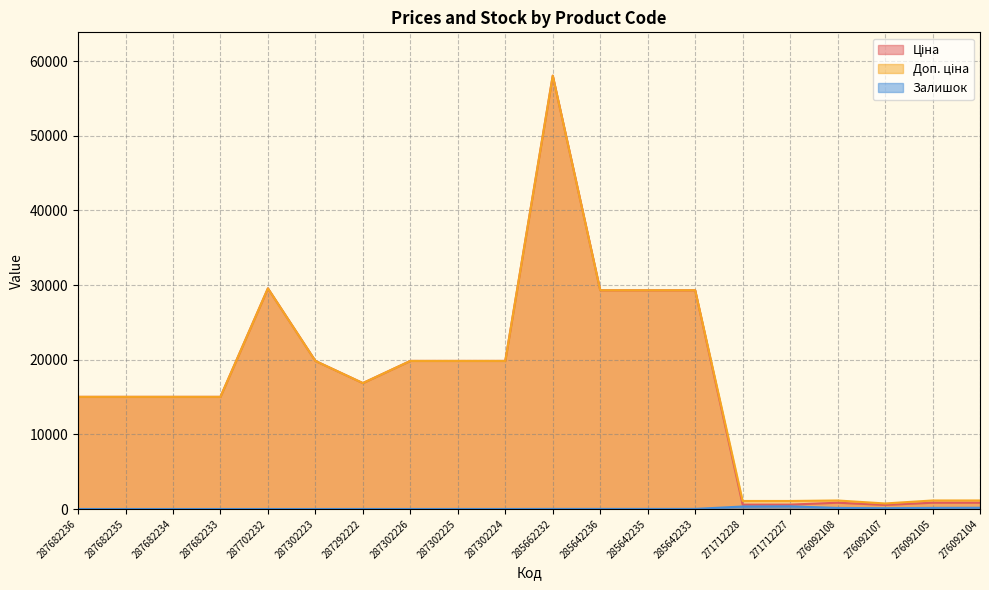

List the series in order of their peak value, lowest first.

Залишок, Ціна, Доп. ціна